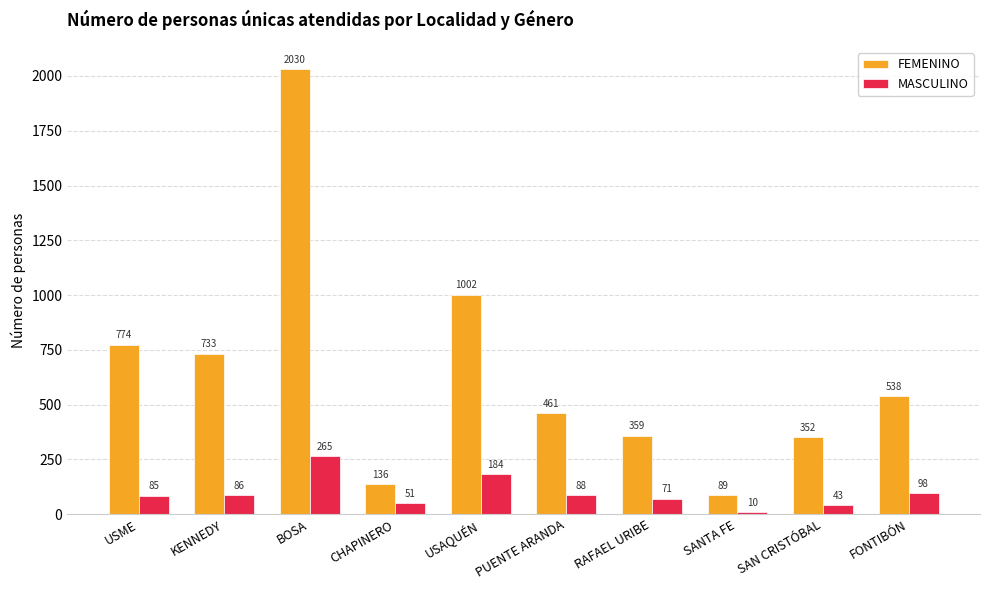

Reading left to right, extract all data points from this chart.

FEMENINO: USME=774	KENNEDY=733	BOSA=2030	CHAPINERO=136	USAQUÉN=1002	PUENTE ARANDA=461	RAFAEL URIBE=359	SANTA FE=89	SAN CRISTÓBAL=352	FONTIBÓN=538
MASCULINO: USME=85	KENNEDY=86	BOSA=265	CHAPINERO=51	USAQUÉN=184	PUENTE ARANDA=88	RAFAEL URIBE=71	SANTA FE=10	SAN CRISTÓBAL=43	FONTIBÓN=98